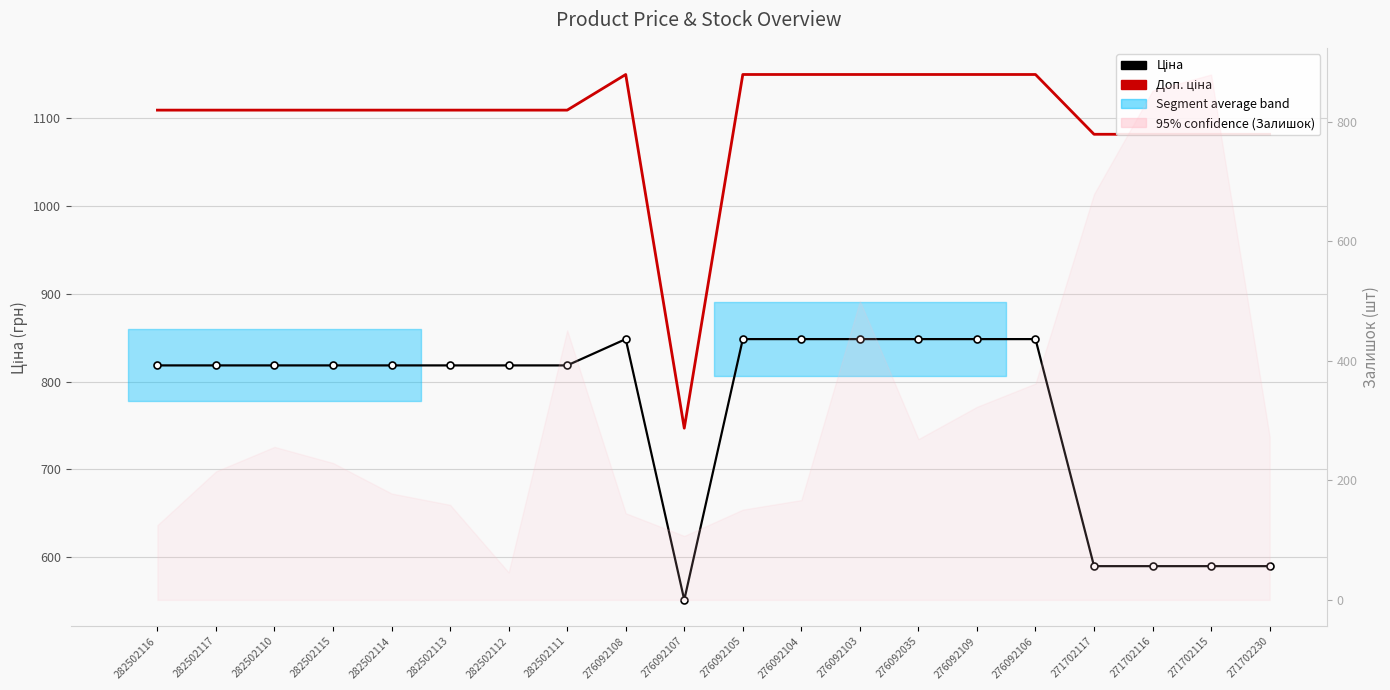

Which category has the highest value in the Доп. ціна series?

276092108